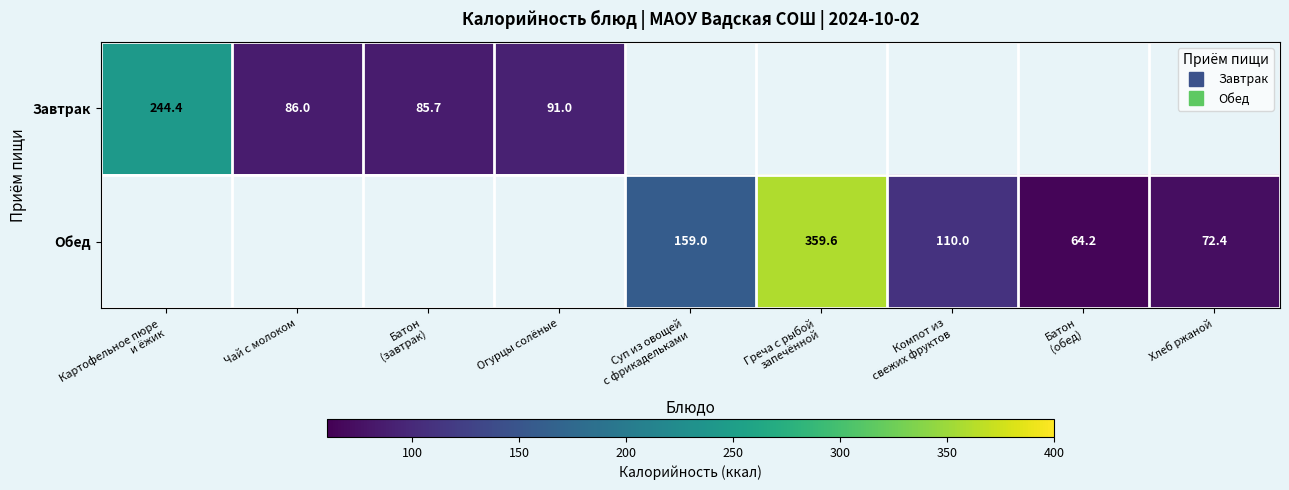

Rank the series by their maximum value, from highest to lowest.

Обед, Завтрак